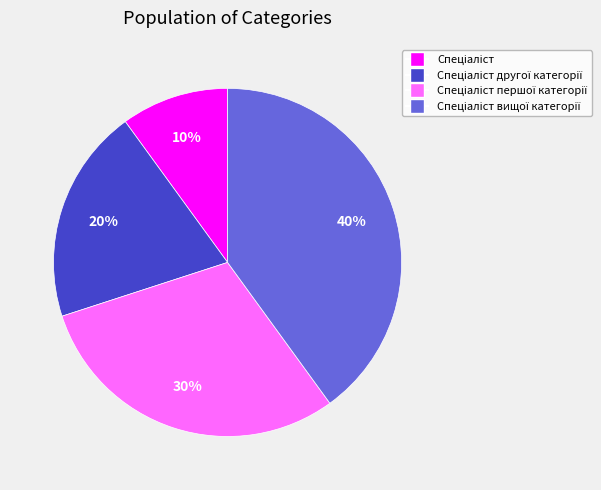

Is there any slice that represents more than half of the pie?

No